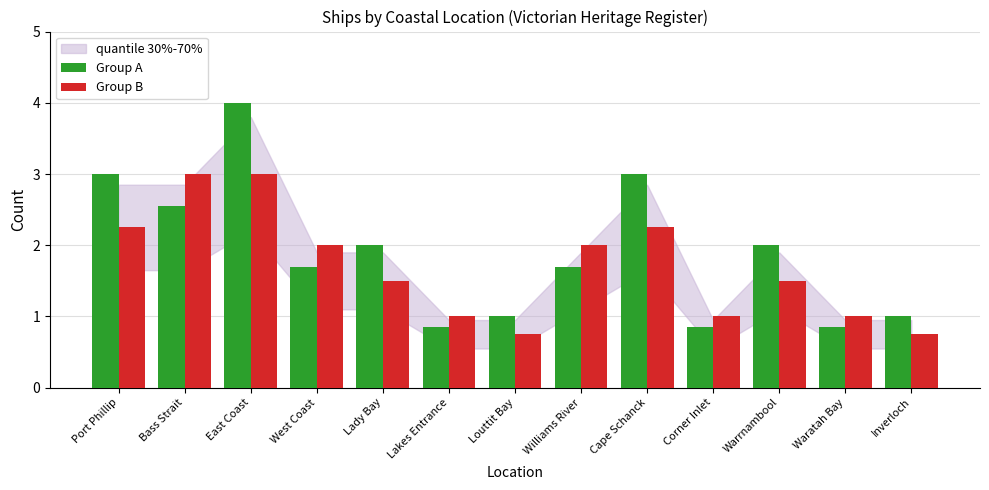

Which series has the largest total across all categories?

Group A